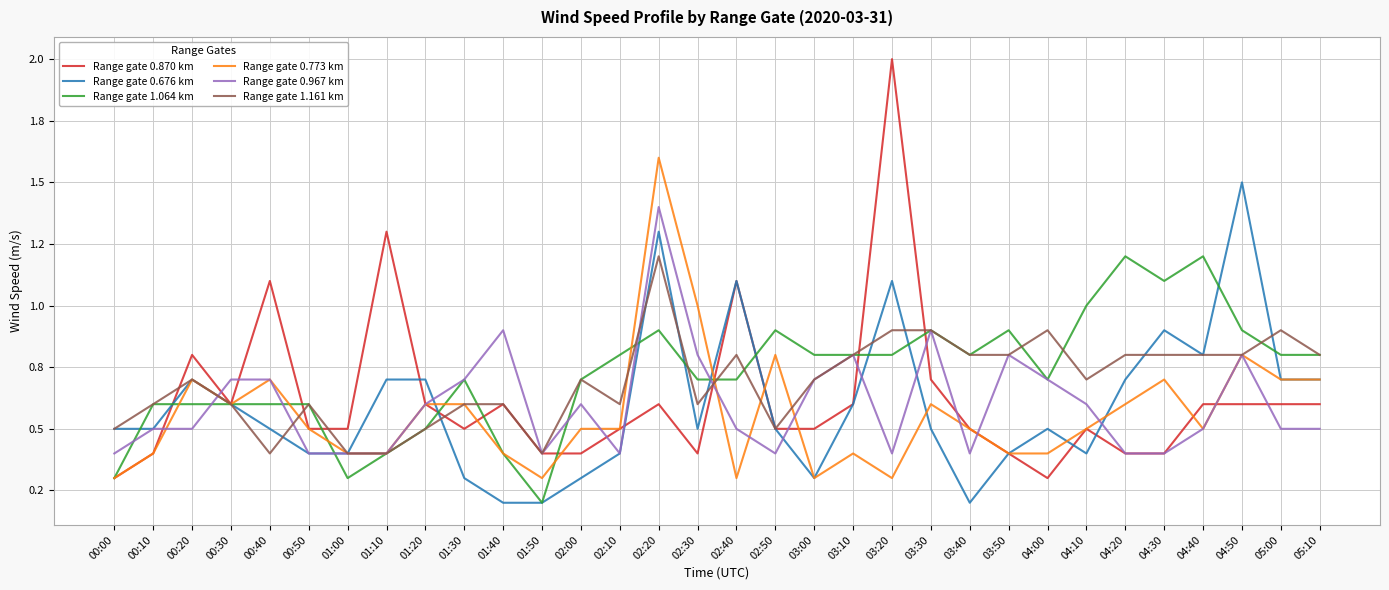

At which label is Range gate 0.676 km closest to 0?

01:40